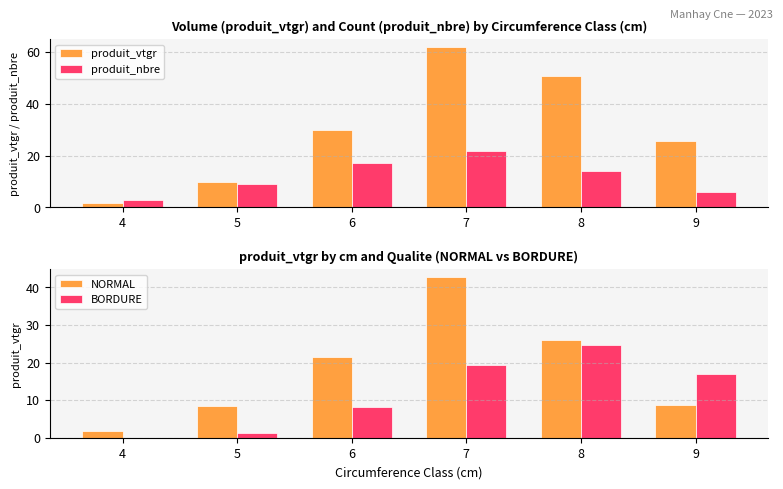

Count the produit_nbre values in the range 6 to 17.

4